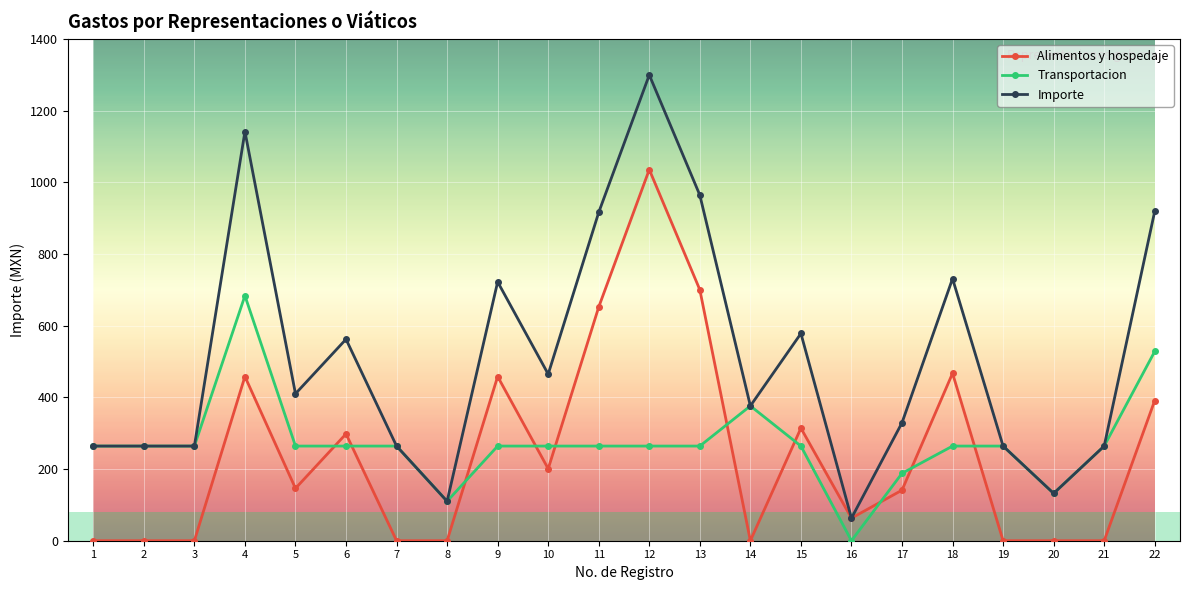

What is the difference between the Alimentos y hospedaje values at 16 and 11?

589.0